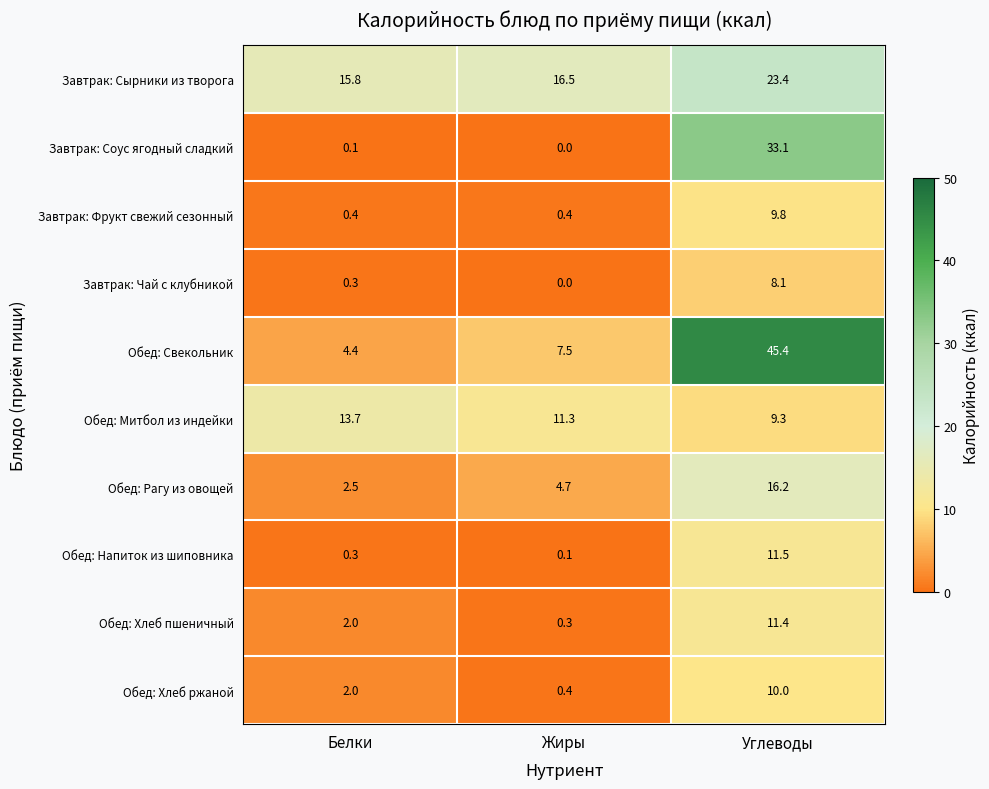

How many categories are shown in the chart?

3